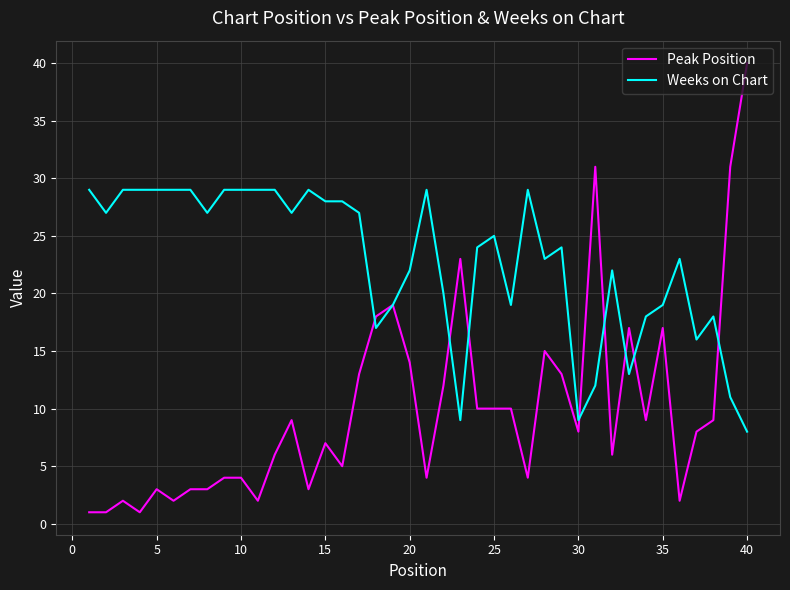

Which series has the widest spread of values?

Peak Position